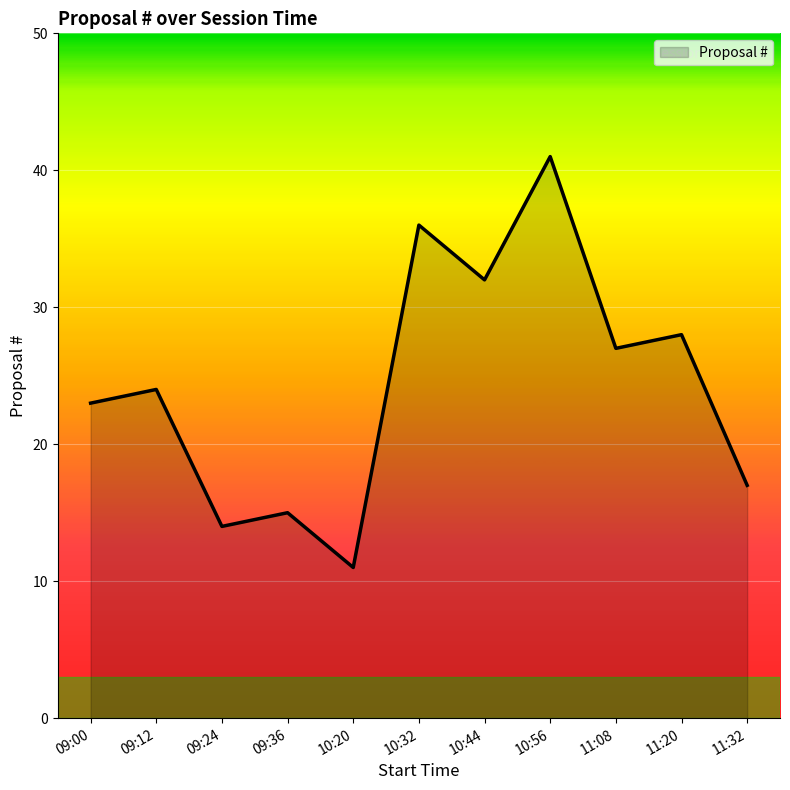

What is the average value?

24